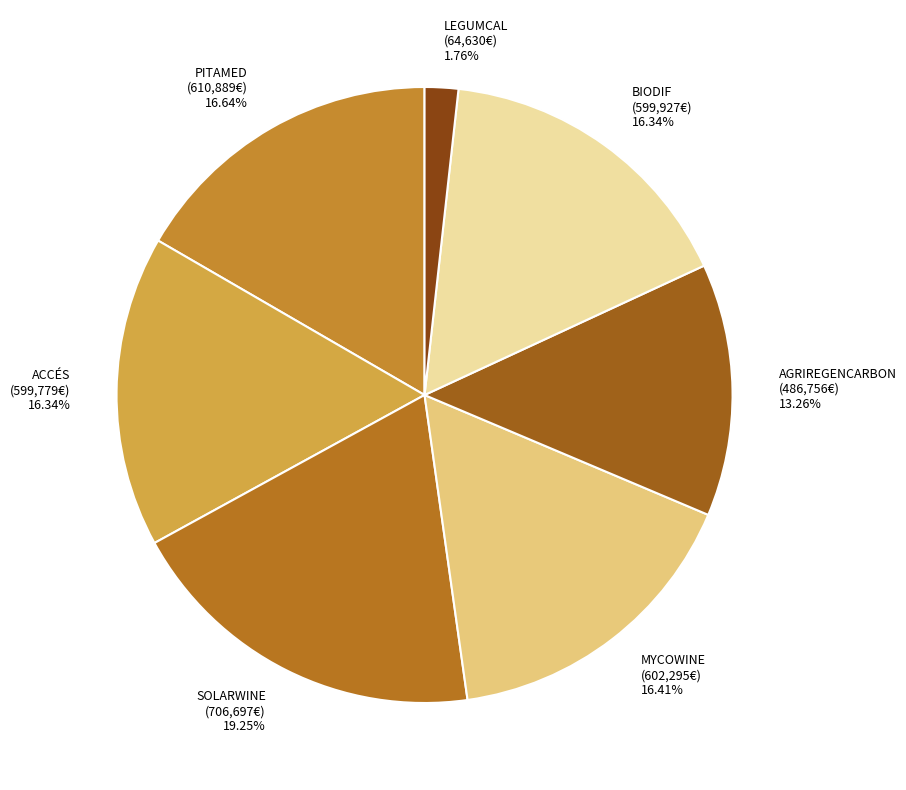

To the nearest percent, what is the average slice percentage?

14%